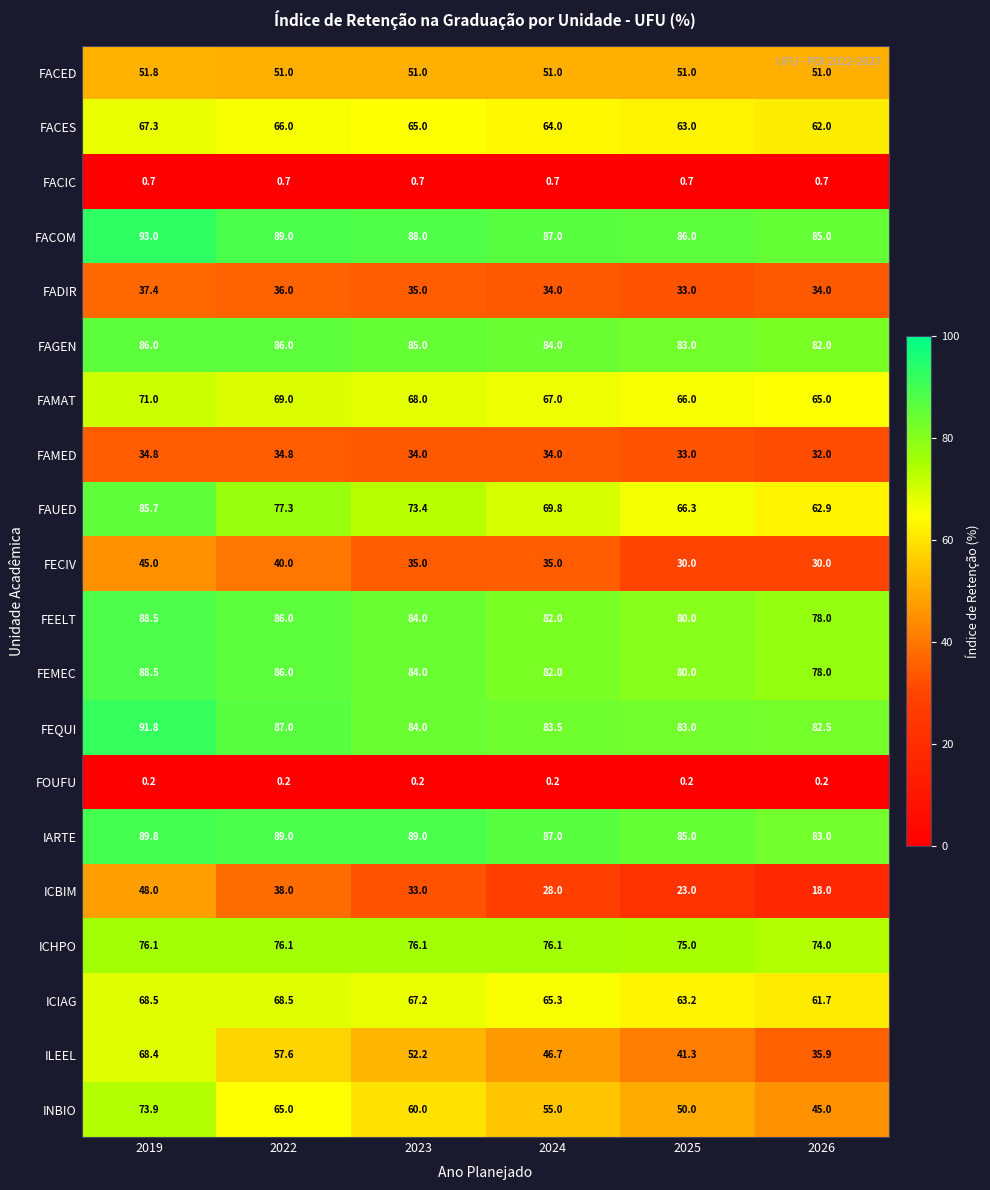

True or false: ICIAG has a value of 63.2 at 2025.

True